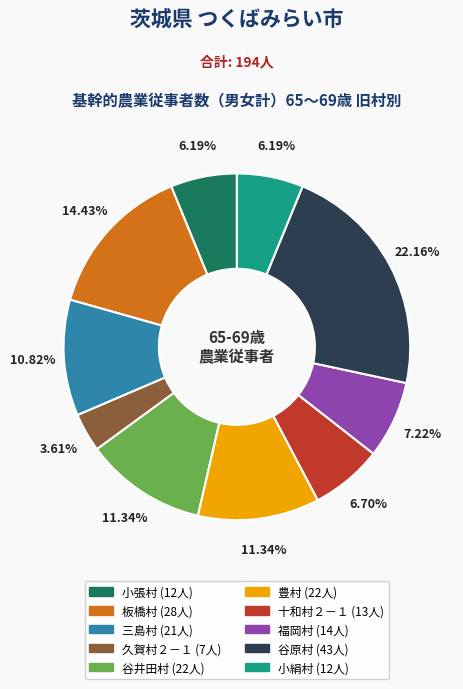

To the nearest percent, what percentage of the pie is 福岡村?

7%